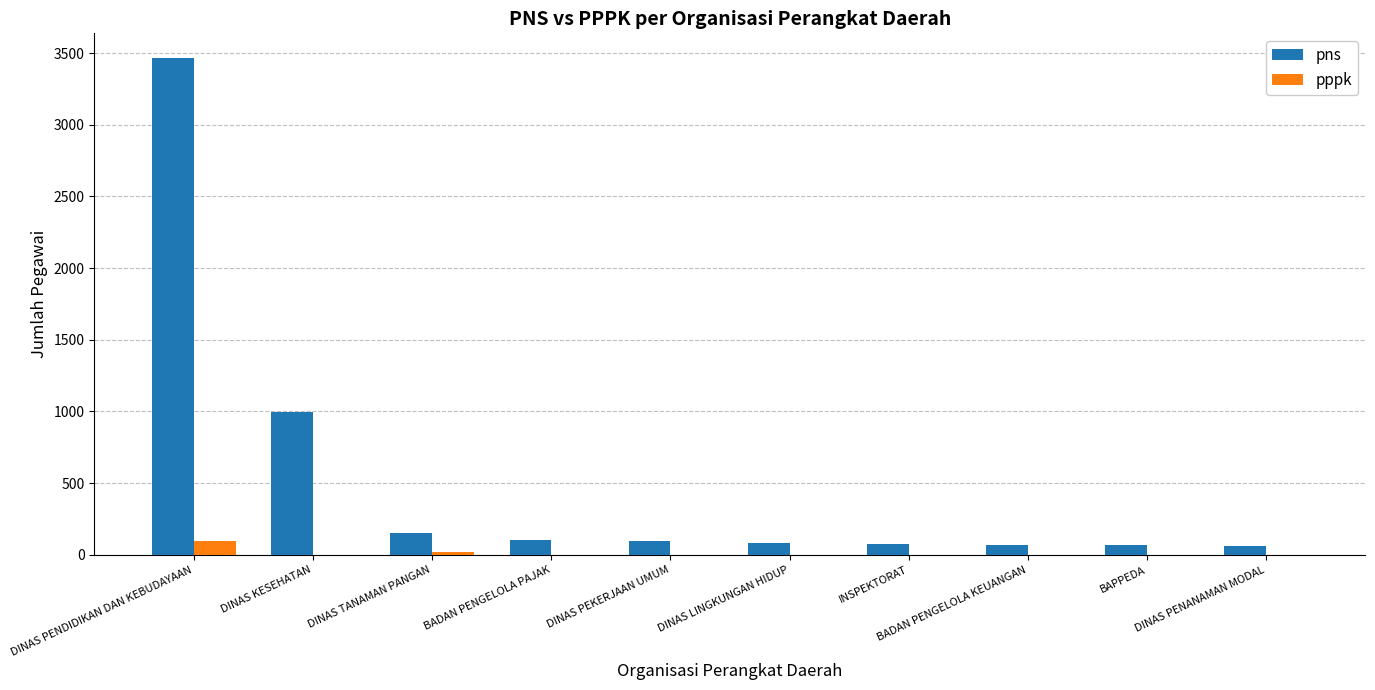

True or false: pppk has a value of 0 at INSPEKTORAT.

True